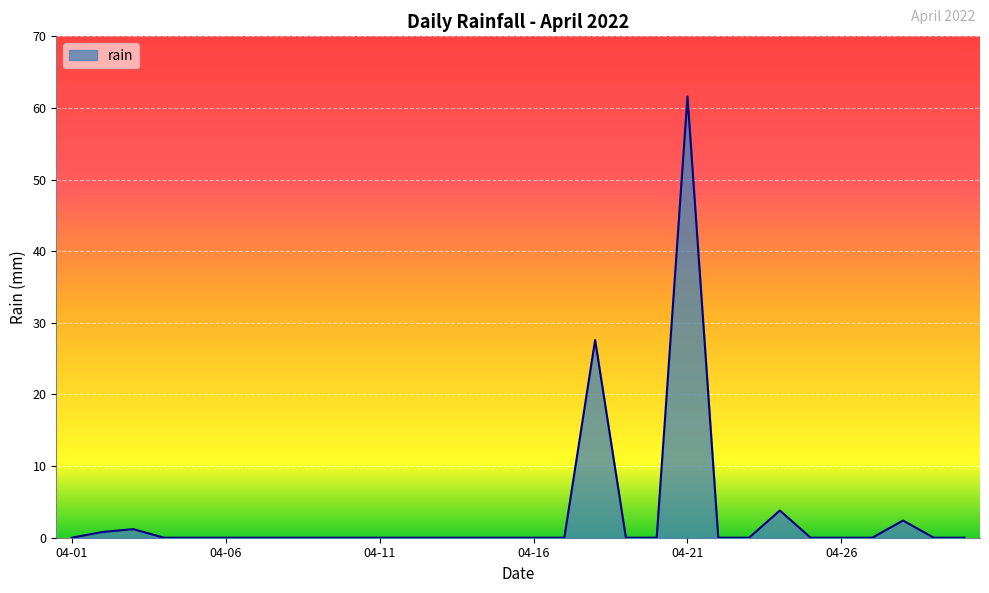

Reading left to right, transcribe all the data shown in this chart.

0.0	0.8	1.2	0.0	0.0	0.0	0.0	0.0	0.0	0.0	0.0	0.0	0.0	0.0	0.0	0.0	0.0	27.6	0.0	0.0	61.6	0.0	0.0	3.8	0.0	0.0	0.0	2.4	0.0	0.0